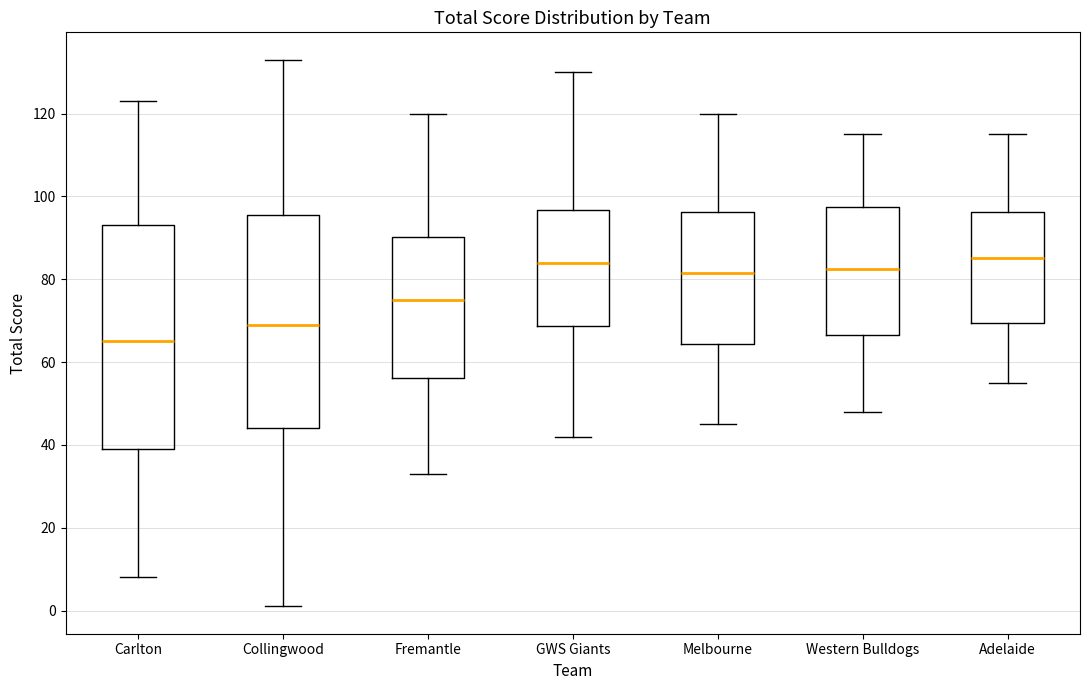

Where is the lower edge of the box for Carlton on the y-axis? The values are not printed on the chart, so give them approximately, as read against the axis.

40